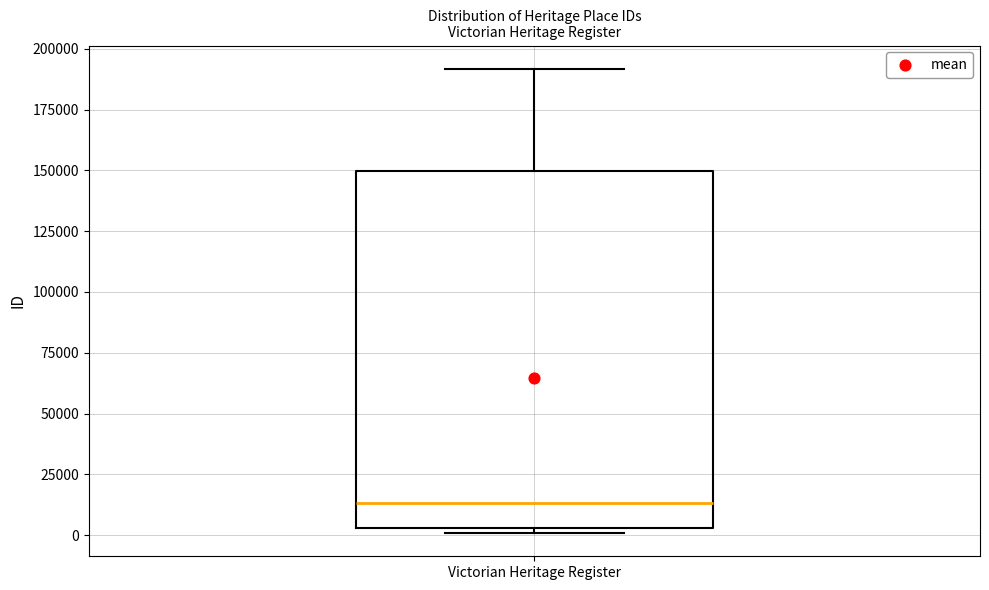

Transcribe this box plot: give where the median line is, the range the box spans, and where the two whiskers end, as read against the y-axis. The values are not printed on the chart, so give them approximately, as read against the axis.

median 15000, box 5000 to 150000, whiskers 0 to 190000